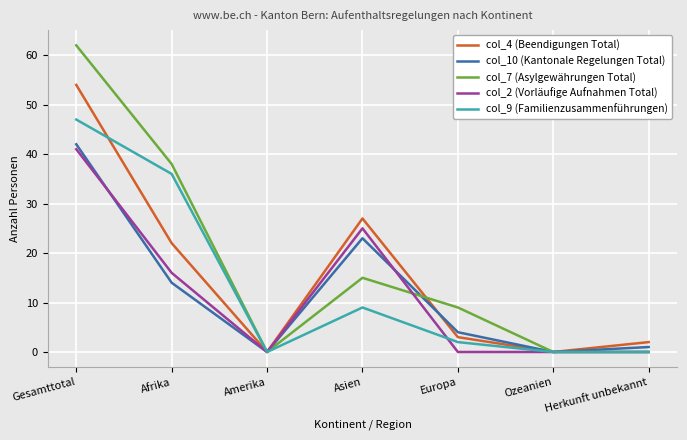

Rank the series by their maximum value, from highest to lowest.

col_7 (Asylgewährungen Total), col_4 (Beendigungen Total), col_9 (Familienzusammenführungen), col_10 (Kantonale Regelungen Total), col_2 (Vorläufige Aufnahmen Total)